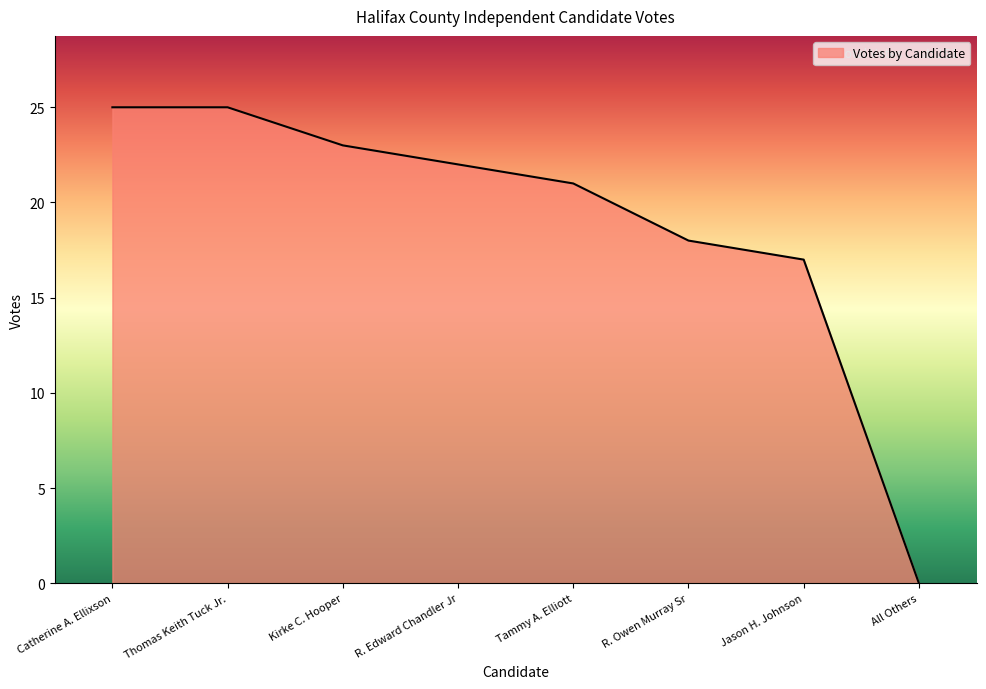

How many categories are shown in the chart?

8